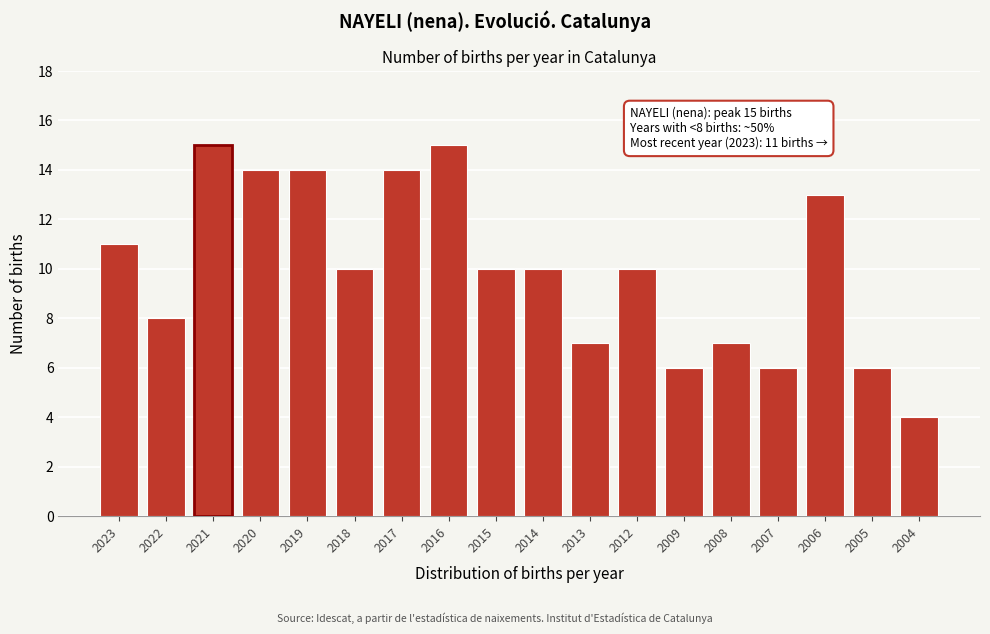

Reading left to right, list all the values displayed in this chart.

2023=11	2022=8	2021=15	2020=14	2019=14	2018=10	2017=14	2016=15	2015=10	2014=10	2013=7	2012=10	2009=6	2008=7	2007=6	2006=13	2005=6	2004=4